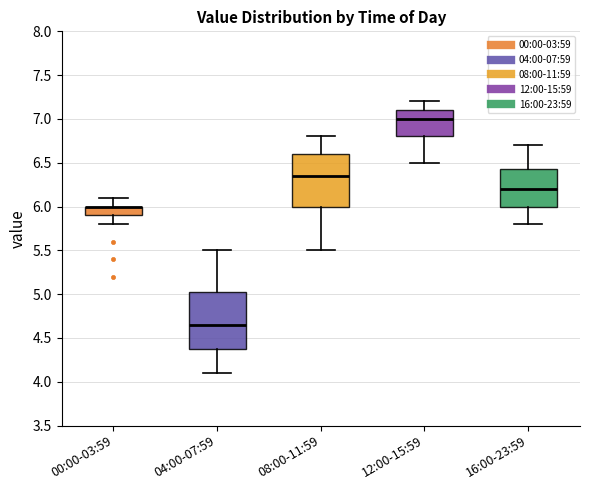

Which box is the tallest, from its lower edge to its upper edge?

04:00-07:59